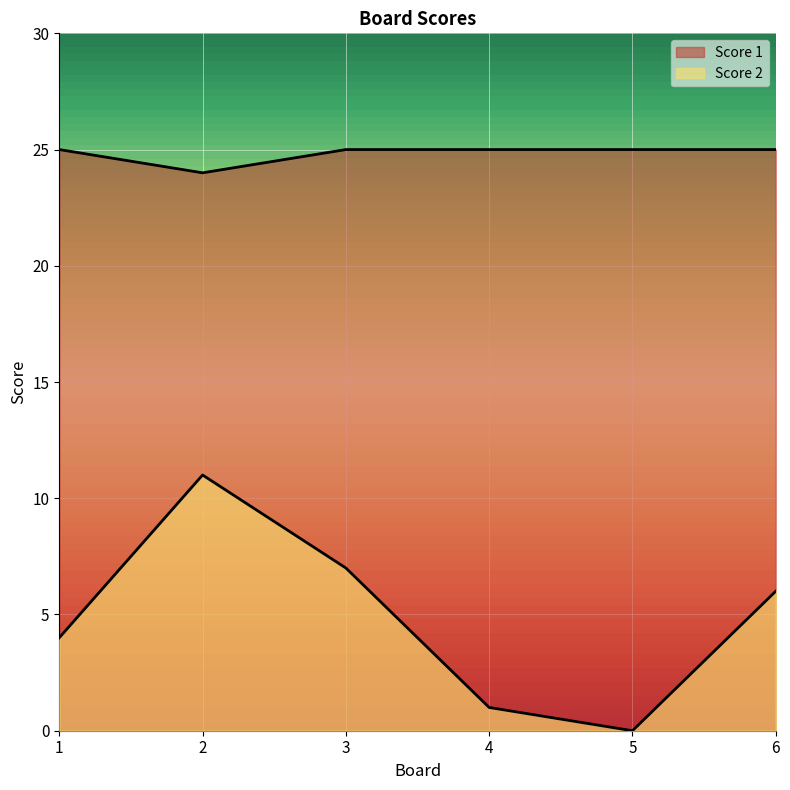

The value of Score 1 at 1 is 42. True or false?

False